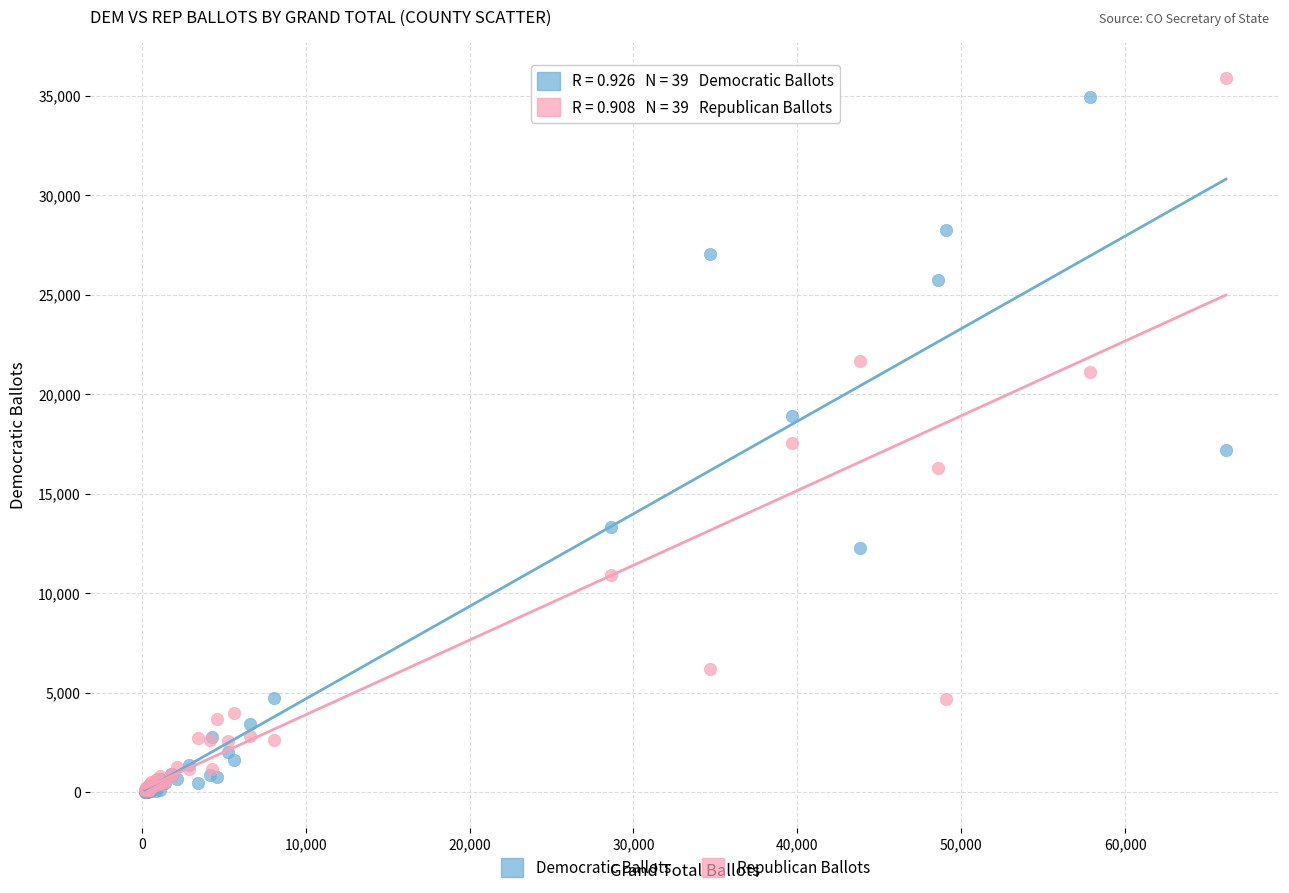

Which series has the widest spread of Y values?

Republican Ballots